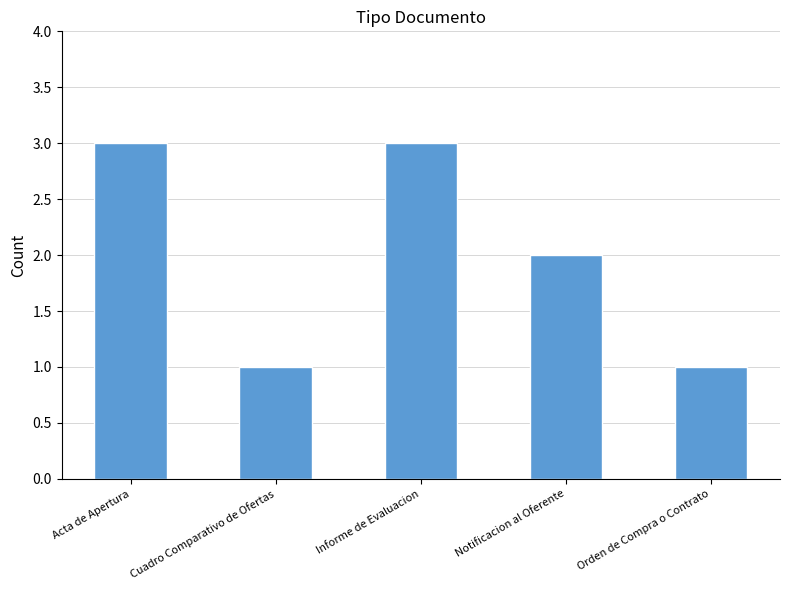

What is the label of the 1st bar from the right?

Orden de Compra o Contrato